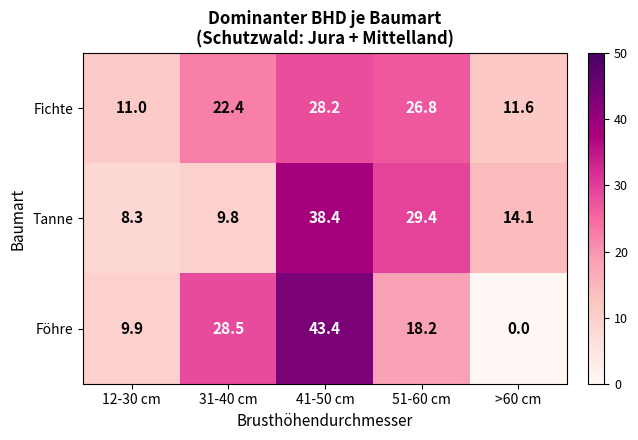

Rank the categories by Fichte value from lowest to highest.

12-30 cm, >60 cm, 31-40 cm, 51-60 cm, 41-50 cm